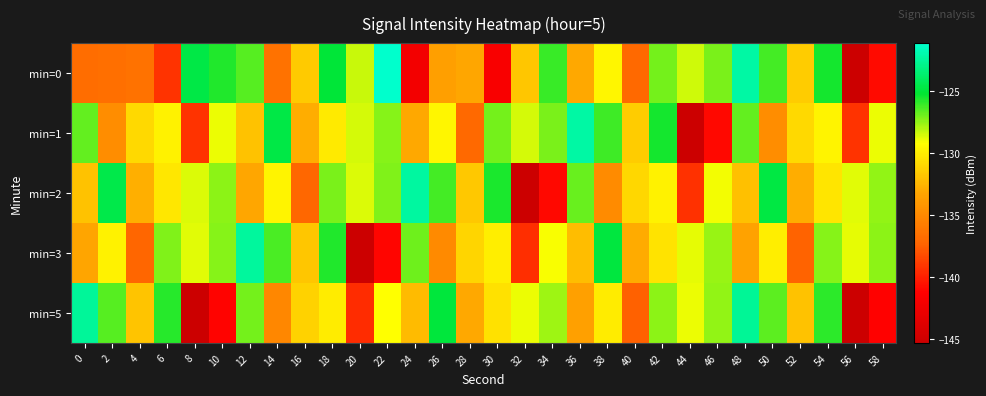

Reading left to right, extract all data points from this chart.

min=0: 0=-136.8	2=-136.7	4=-136.5	6=-139.2	8=-124.7	10=-125.6	12=-126.6	14=-136.5	16=-131.5	18=-125.0	20=-128.3	22=-121.1	24=-142.2	26=-133.7	28=-133.2	30=-141.6	32=-131.7	34=-126.1	36=-133.1	38=-129.6	40=-137.0	42=-127.0	44=-128.5	46=-127.1	48=-122.2	50=-126.2	52=-131.5	54=-125.5	56=-145.3	58=-140.9
min=1: 0=-126.7	2=-134.8	4=-130.9	6=-129.7	8=-139.2	10=-128.9	12=-131.9	14=-124.6	16=-132.8	18=-130.2	20=-128.5	22=-127.3	24=-133.1	26=-129.6	28=-137.0	30=-127.0	32=-128.5	34=-127.1	36=-122.2	38=-126.2	40=-131.5	42=-125.5	44=-145.3	46=-140.9	48=-126.7	50=-134.8	52=-130.9	54=-129.7	56=-139.2	58=-128.9
min=2: 0=-131.9	2=-124.6	4=-132.8	6=-130.2	8=-128.6	10=-127.4	12=-133.2	14=-129.7	16=-137.1	18=-127.1	20=-128.6	22=-127.2	24=-122.3	26=-126.3	28=-131.6	30=-125.6	32=-145.4	34=-140.9	36=-126.8	38=-134.9	40=-131.0	42=-129.8	44=-139.3	46=-129.0	48=-132.0	50=-124.7	52=-132.9	54=-130.3	56=-128.7	58=-127.5
min=3: 0=-133.3	2=-129.8	4=-137.2	6=-127.2	8=-128.7	10=-127.3	12=-122.4	14=-126.4	16=-131.7	18=-125.7	20=-145.5	22=-141.0	24=-126.9	26=-135.0	28=-131.1	30=-129.9	32=-139.4	34=-129.1	36=-132.1	38=-124.8	40=-133.0	42=-130.4	44=-128.8	46=-127.6	48=-133.4	50=-129.9	52=-137.3	54=-127.3	56=-128.8	58=-127.4
min=5: 0=-122.5	2=-126.5	4=-131.8	6=-125.8	8=-145.6	10=-141.1	12=-127.0	14=-135.1	16=-131.2	18=-130.0	20=-139.5	22=-129.2	24=-132.2	26=-124.9	28=-133.1	30=-130.5	32=-128.9	34=-127.7	36=-133.5	38=-130.0	40=-137.4	42=-127.4	44=-128.9	46=-127.5	48=-122.6	50=-126.6	52=-131.9	54=-125.9	56=-145.7	58=-141.2